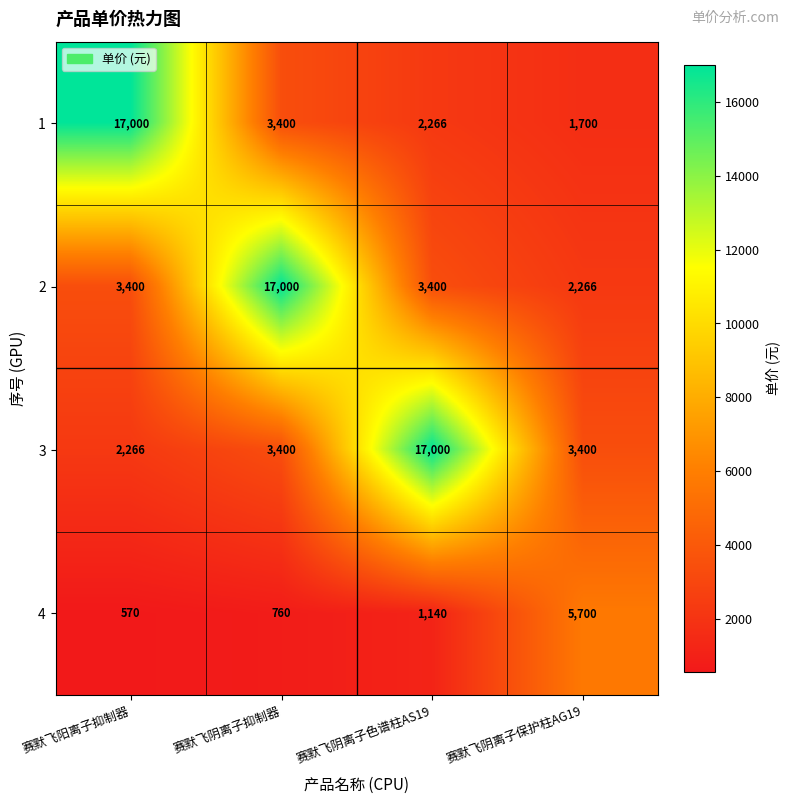

What is the maximum value for 2?

17000